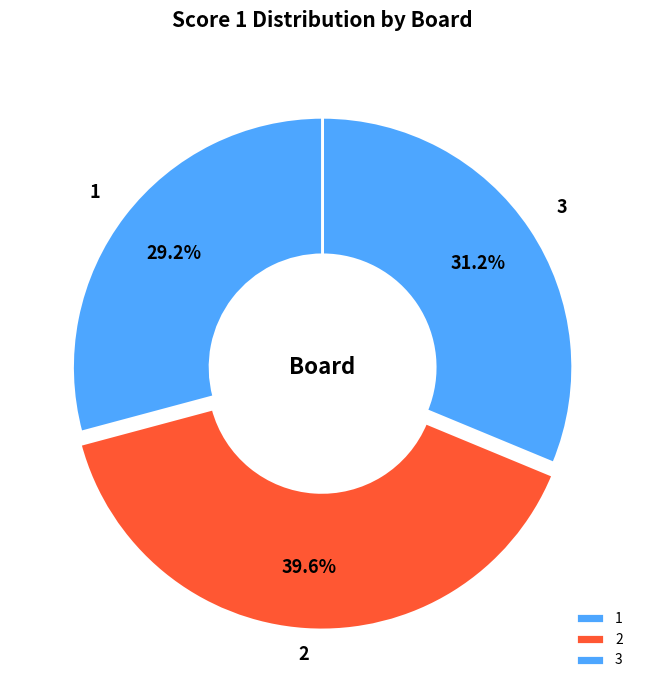

The 1 slice represents 17% of the pie. True or false?

False